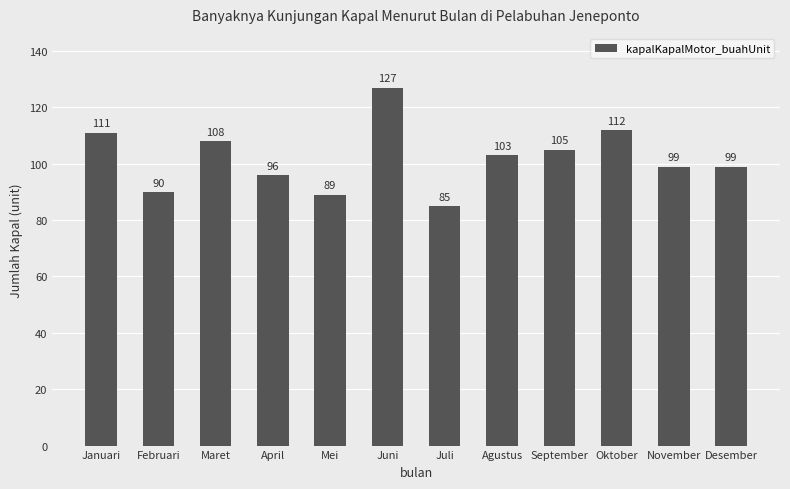

How many bars are there in total?

12